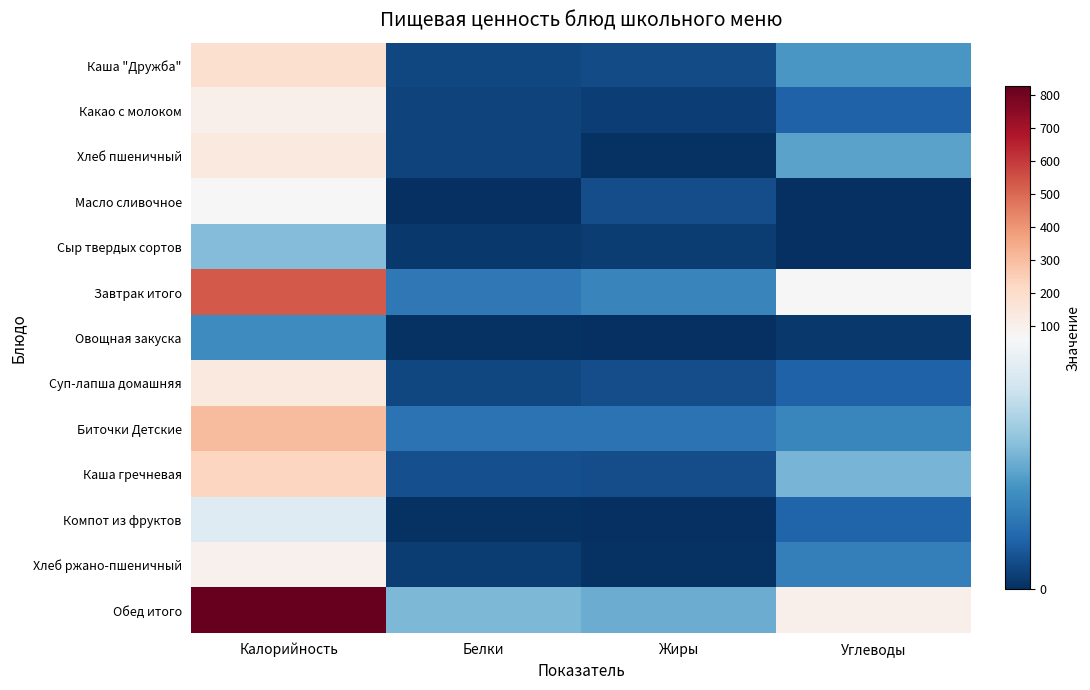

Reading right to left, what are all the values shown in this chart?

Каша "Дружба": Углеводы=26.4	Жиры=6.5	Белки=5.5	Калорийность=185.8
Какао с молоком: Углеводы=12.0	Жиры=3.5	Белки=4.7	Калорийность=100.4
Хлеб пшеничный: Углеводы=29.5	Жиры=0.5	Белки=4.6	Калорийность=140.6
Масло сливочное: Углеводы=0.1	Жиры=7.3	Белки=0.1	Калорийность=66.0
Сыр твердых сортов: Углеводы=0.0	Жиры=3.0	Белки=2.3	Калорийность=35.8
Завтрак итого: Углеводы=68.0	Жиры=21.3	Белки=17.8	Калорийность=529.0
Овощная закуска: Углеводы=2.1	Жиры=0.1	Белки=0.6	Калорийность=23.2
Суп-лапша домашняя: Углеводы=12.1	Жиры=7.2	Белки=5.7	Калорийность=136.0
Биточки Детские: Углеводы=21.8	Жиры=16.6	Белки=16.6	Калорийность=303.0
Каша гречневая: Углеводы=33.9	Жиры=7.0	Белки=7.8	Калорийность=229.0
Компот из фруктов: Углеводы=12.8	Жиры=0.1	Белки=0.5	Калорийность=55.0
Хлеб ржано-пшеничный: Углеводы=19.8	Жиры=0.6	Белки=3.3	Калорийность=98.0
Обед итого: Углеводы=102.0	Жиры=31.7	Белки=34.8	Калорийность=827.0